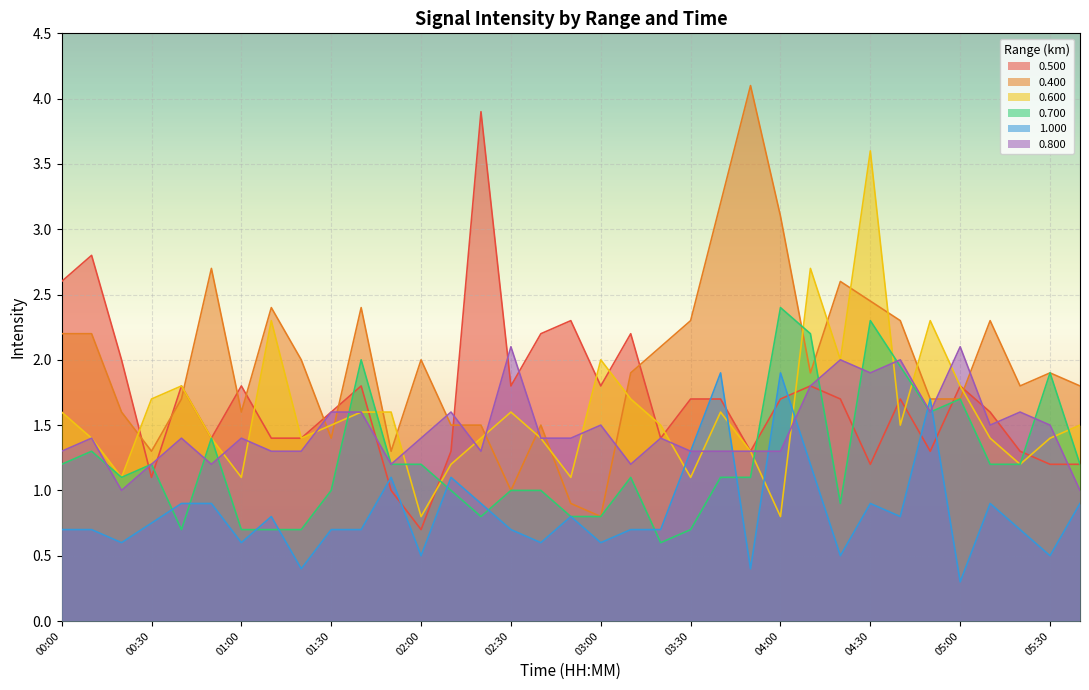

Which series has the widest spread of values?

0.400